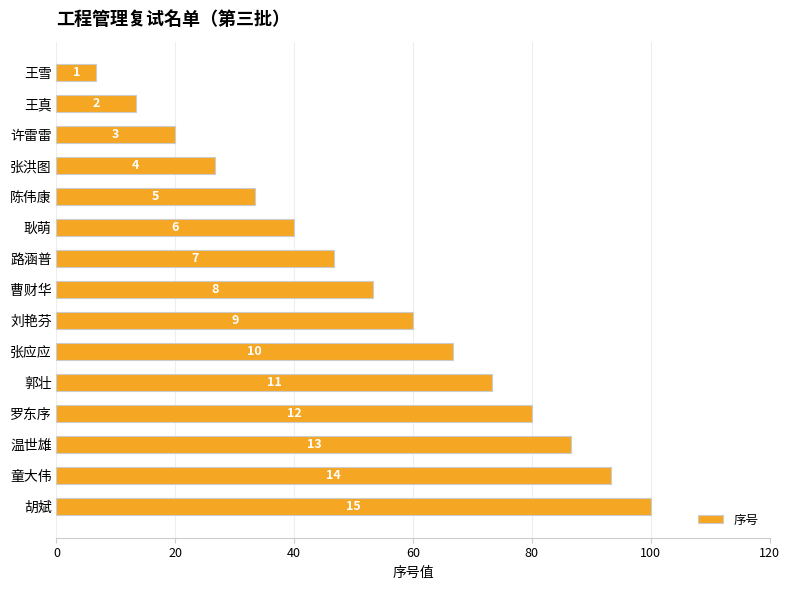

Does the chart contain any negative values?

No